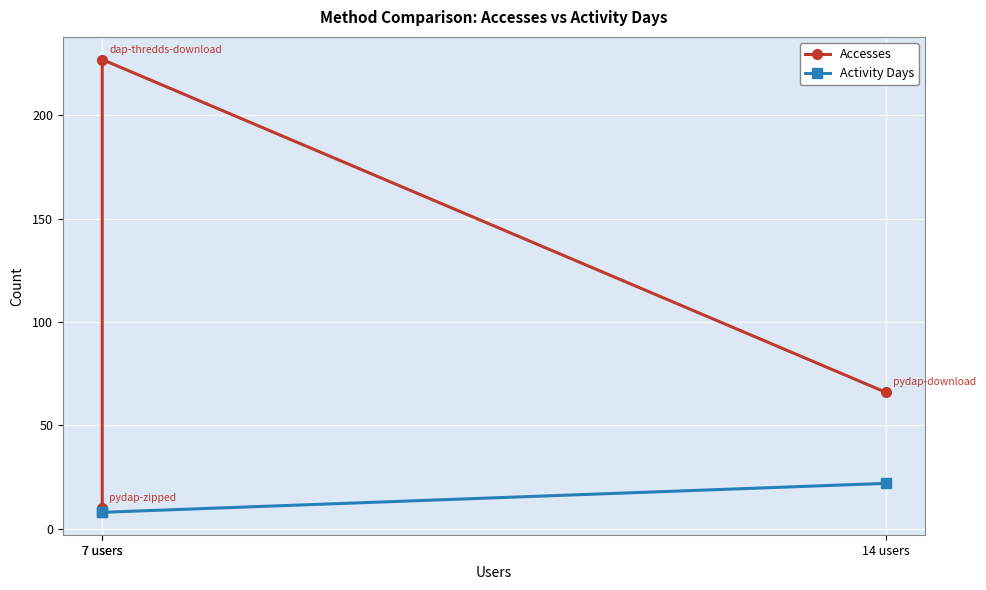

List the labels in order of Accesses value, smallest first.

7 users, 14 users, 7 users